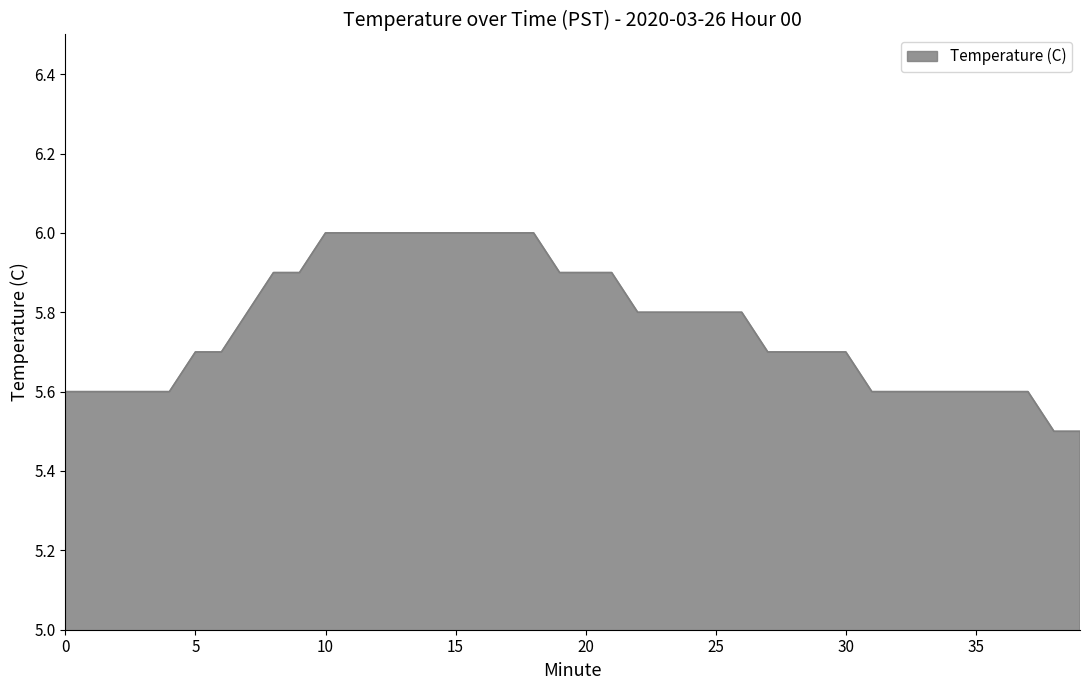

What is the difference between the maximum and minimum values?

0.5